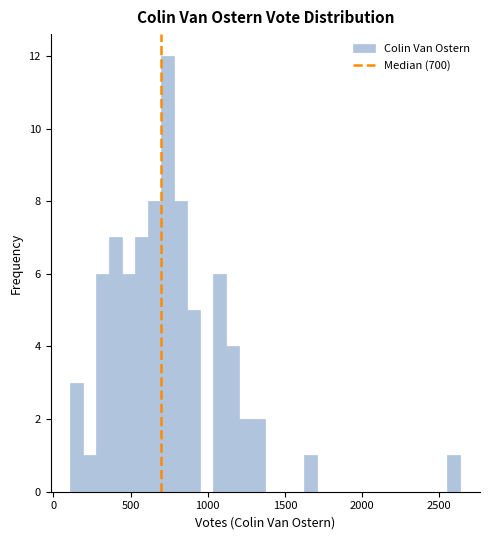

Read against the x-axis, roughly where is the centre of the tallest bar?

750